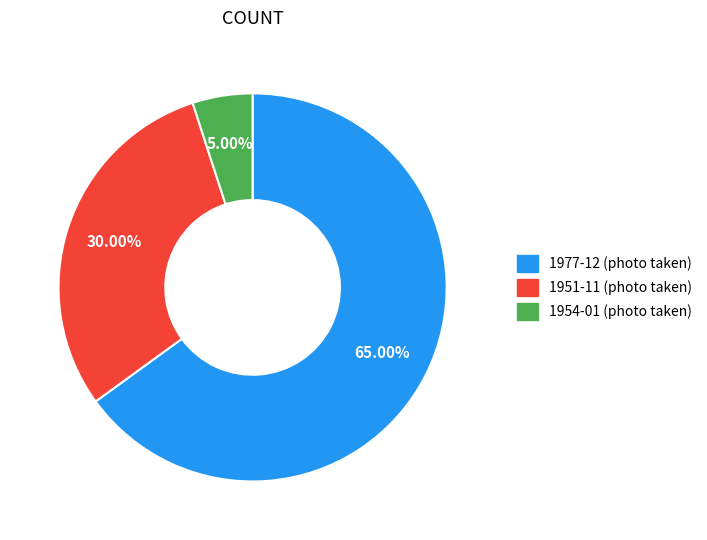

Is there a majority slice in this chart?

Yes